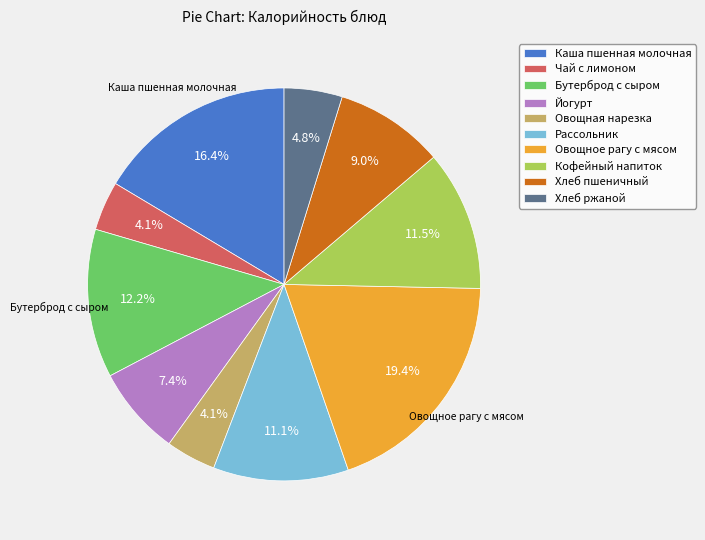

Is Хлеб пшеничный the majority of the pie?

No